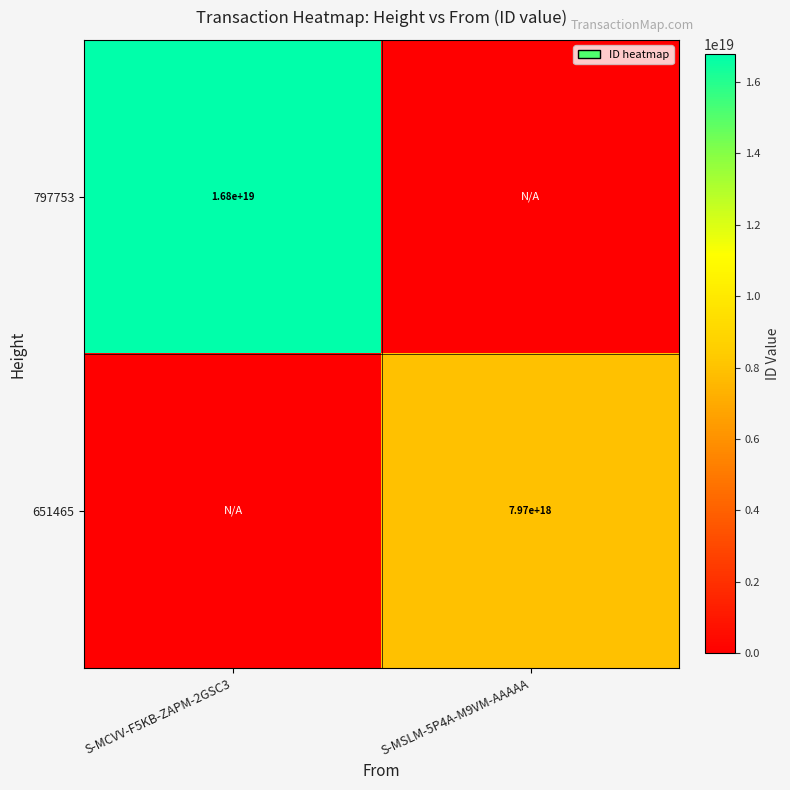

The value of 797753 at S-MCVV-F5KB-ZAPM-2GSC3 is 26113414541510586368. True or false?

False